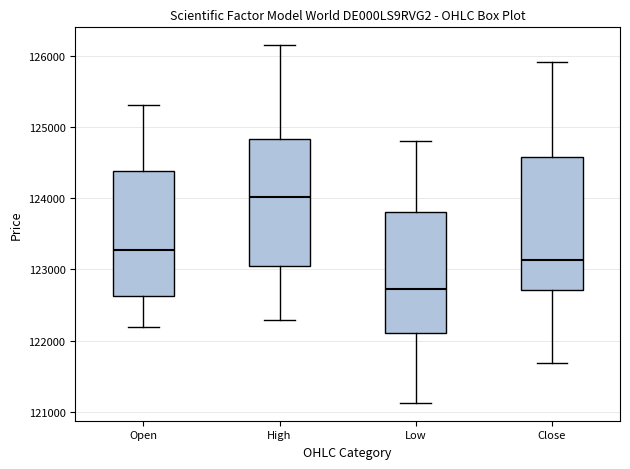

Reading left to right, transcribe this box plot: for each box, give where its median line is, the range the box spans, and where its two whiskers end, as read against the y-axis. The values are not printed on the chart, so give them approximately, as read against the axis.

Open: median 123300, box 122600 to 124400, whiskers 122200 to 125300
High: median 124000, box 123000 to 124800, whiskers 122300 to 126100
Low: median 122700, box 122100 to 123800, whiskers 121100 to 124800
Close: median 123100, box 122700 to 124600, whiskers 121700 to 125900